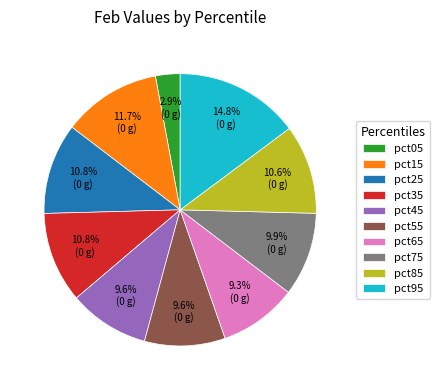

What percentage is the pct65 slice, to the nearest percent?

9%